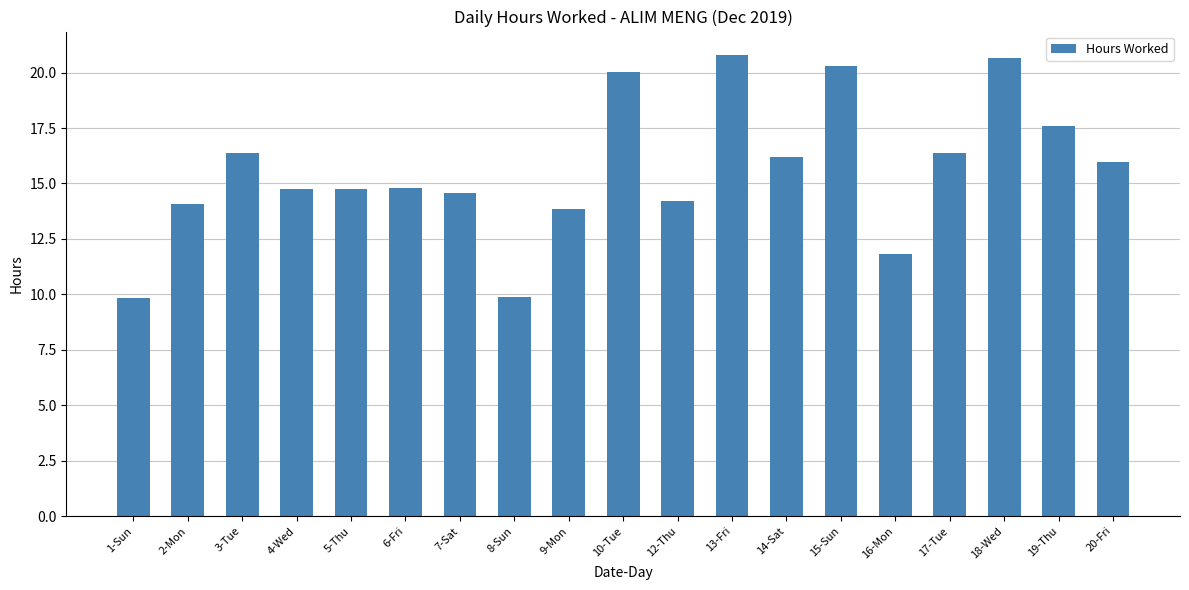

Which has a higher value, 9-Mon or 5-Thu?

5-Thu